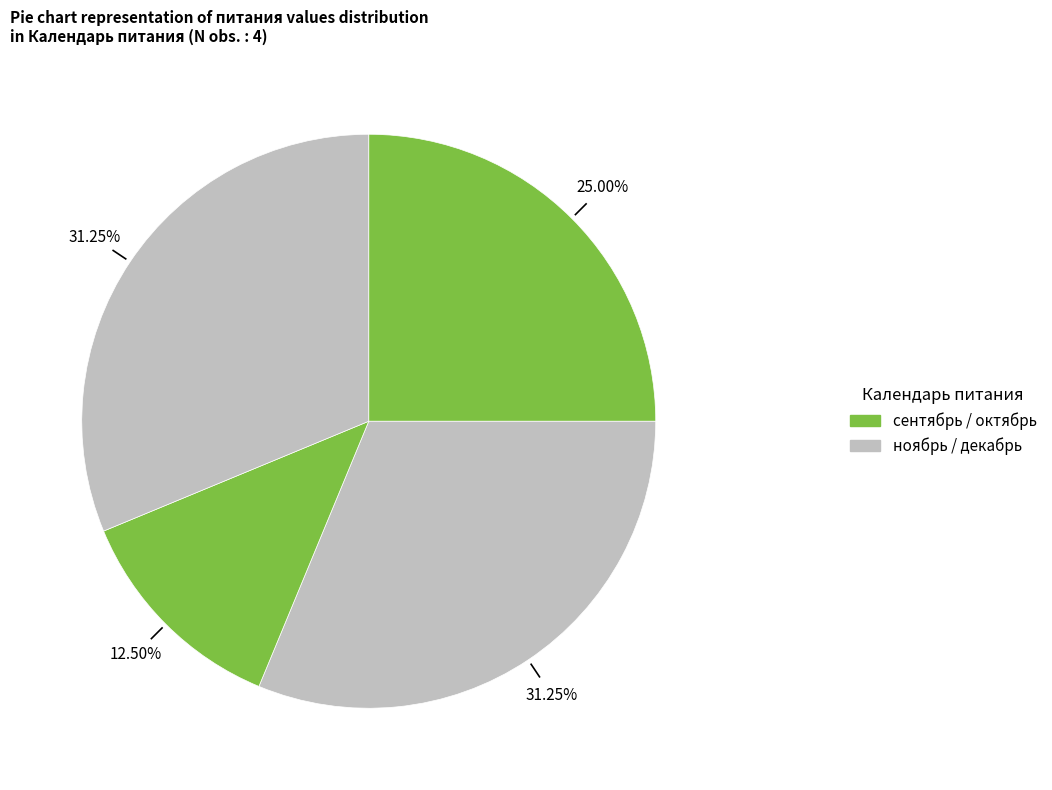

Count the number of slices in the pie.

4